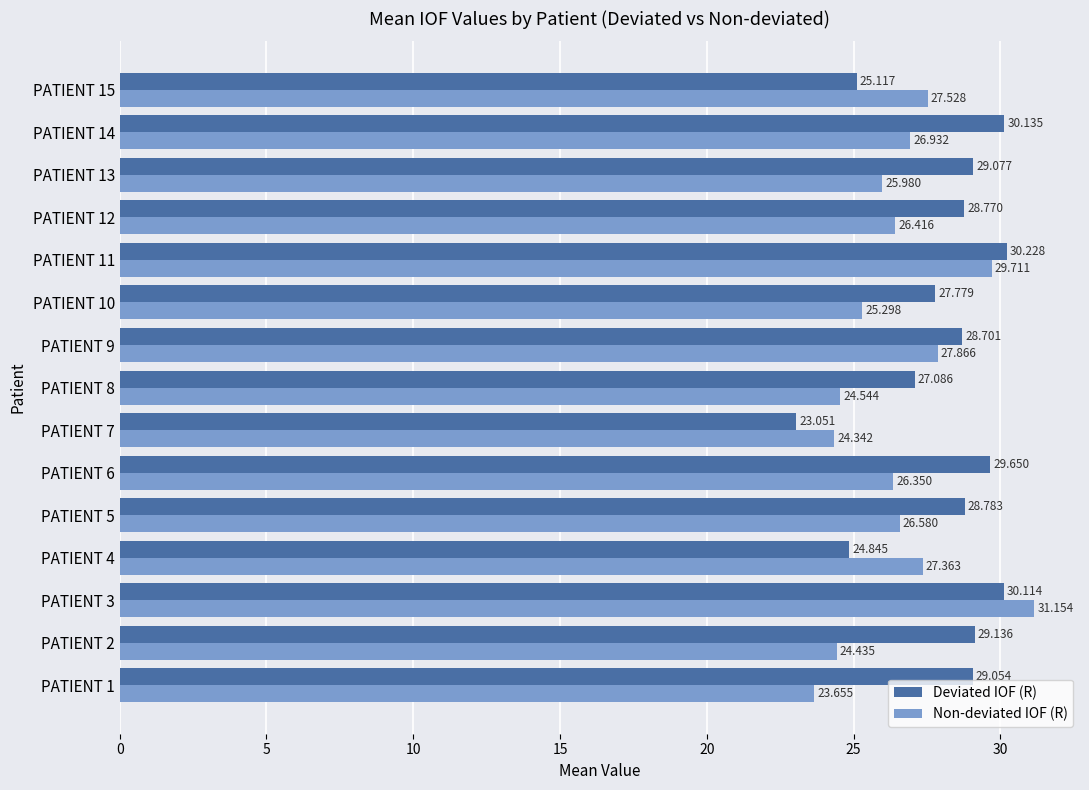

What is the greatest value displayed?

31.2